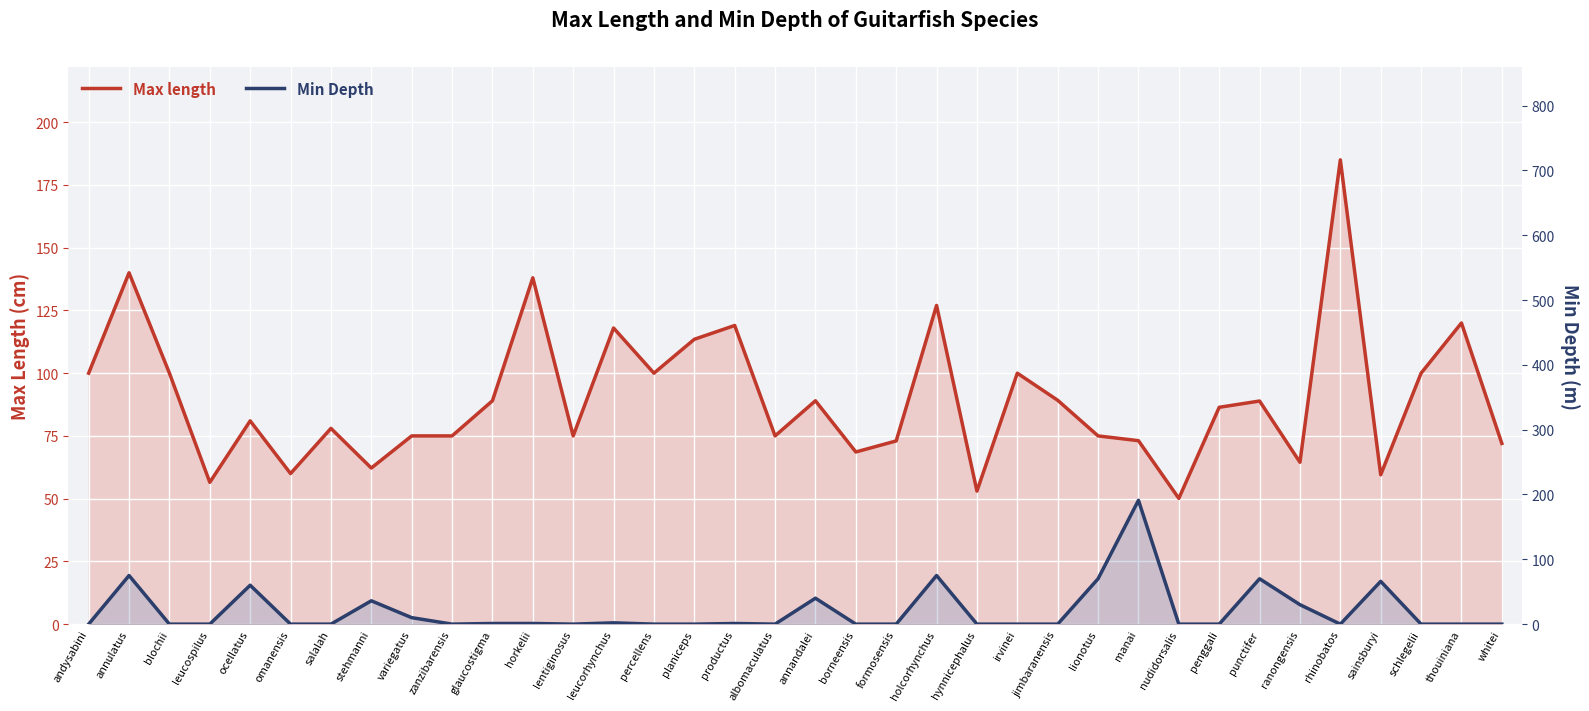

How many data points in Max length are less than 86?

18